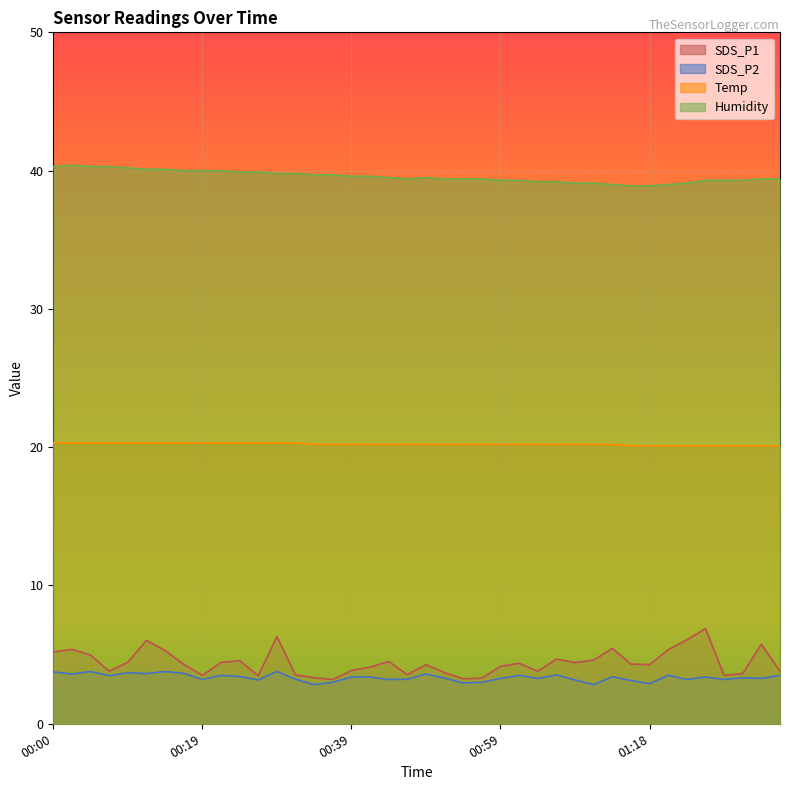

Between 00:27 and 00:56, which series saw the biggest shift?

Humidity